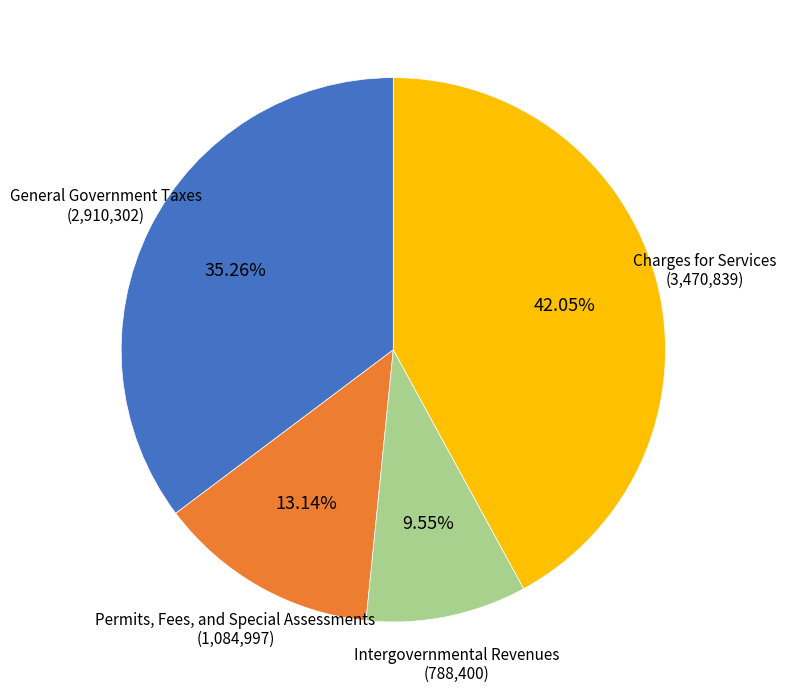

To the nearest percent, what percentage of the pie is General Government Taxes?

35%